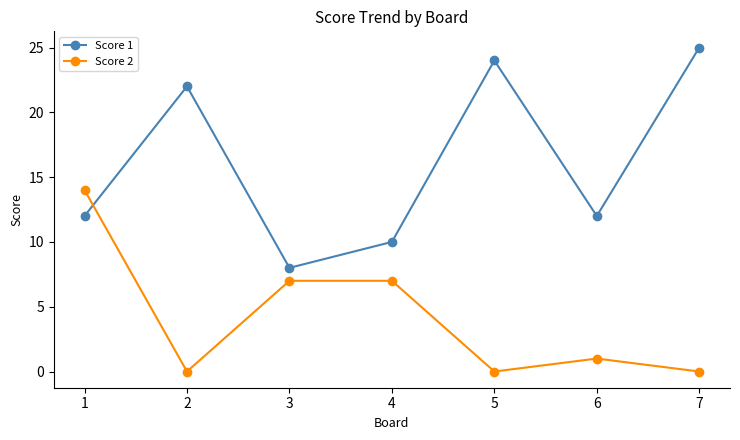

What is the difference between the Score 1 values at 5 and 4?

14